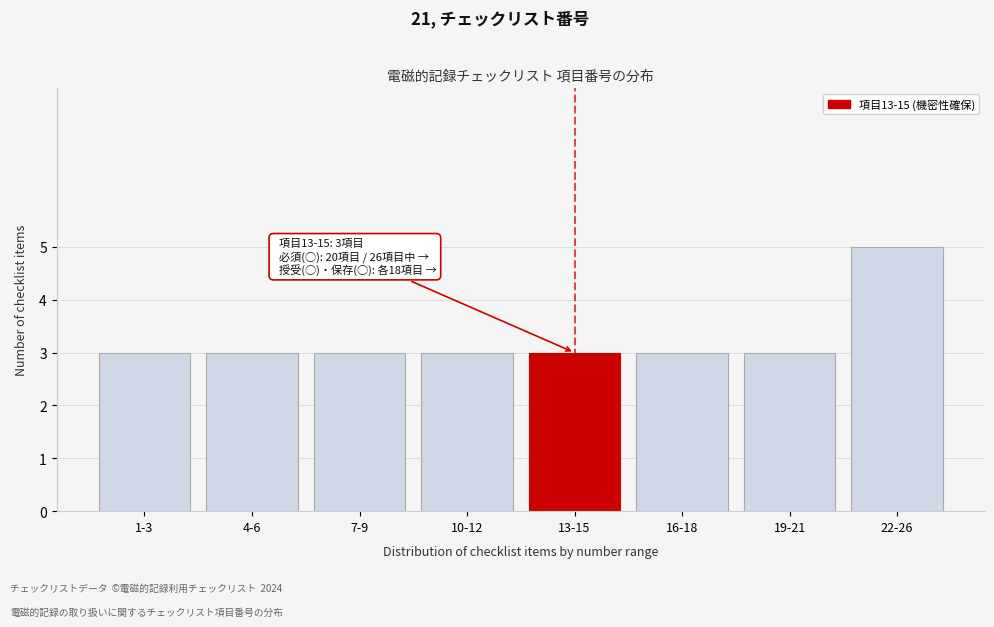

Reading left to right, what are all the values shown in this chart?

3	3	3	3	3	3	3	5